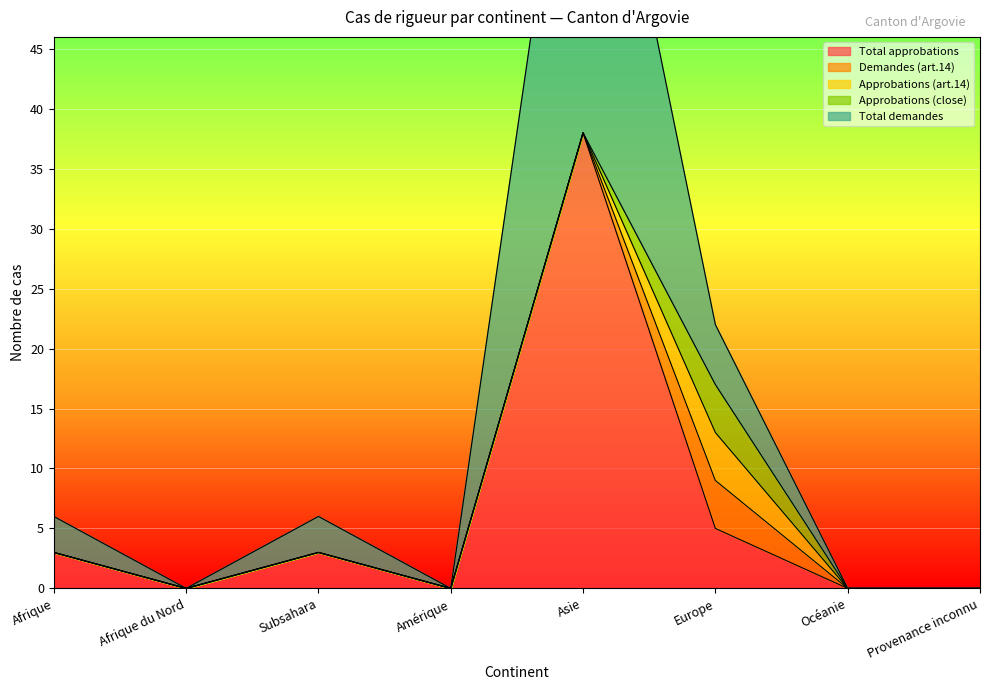

True or false: Total approbations and Approbations (close) intersect in this chart.

False